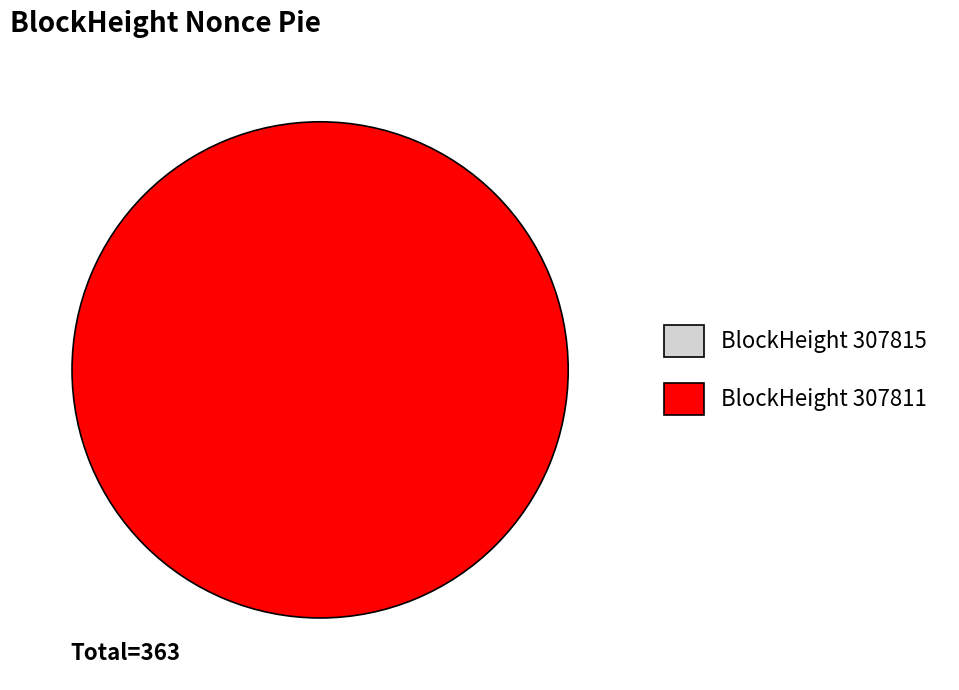

What is the change in value from 307815 to 307811?

+363